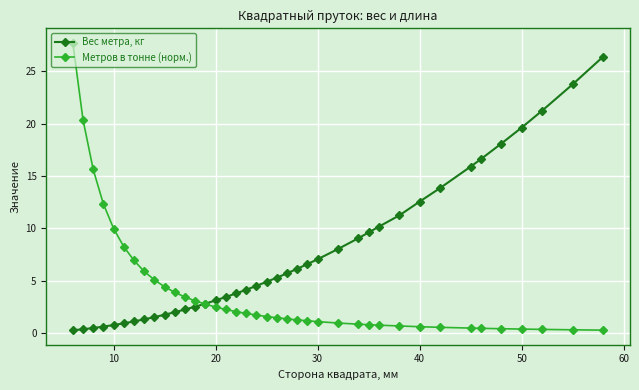

What is the value of the Вес метра, кг point at the 13th from the left?

2.5